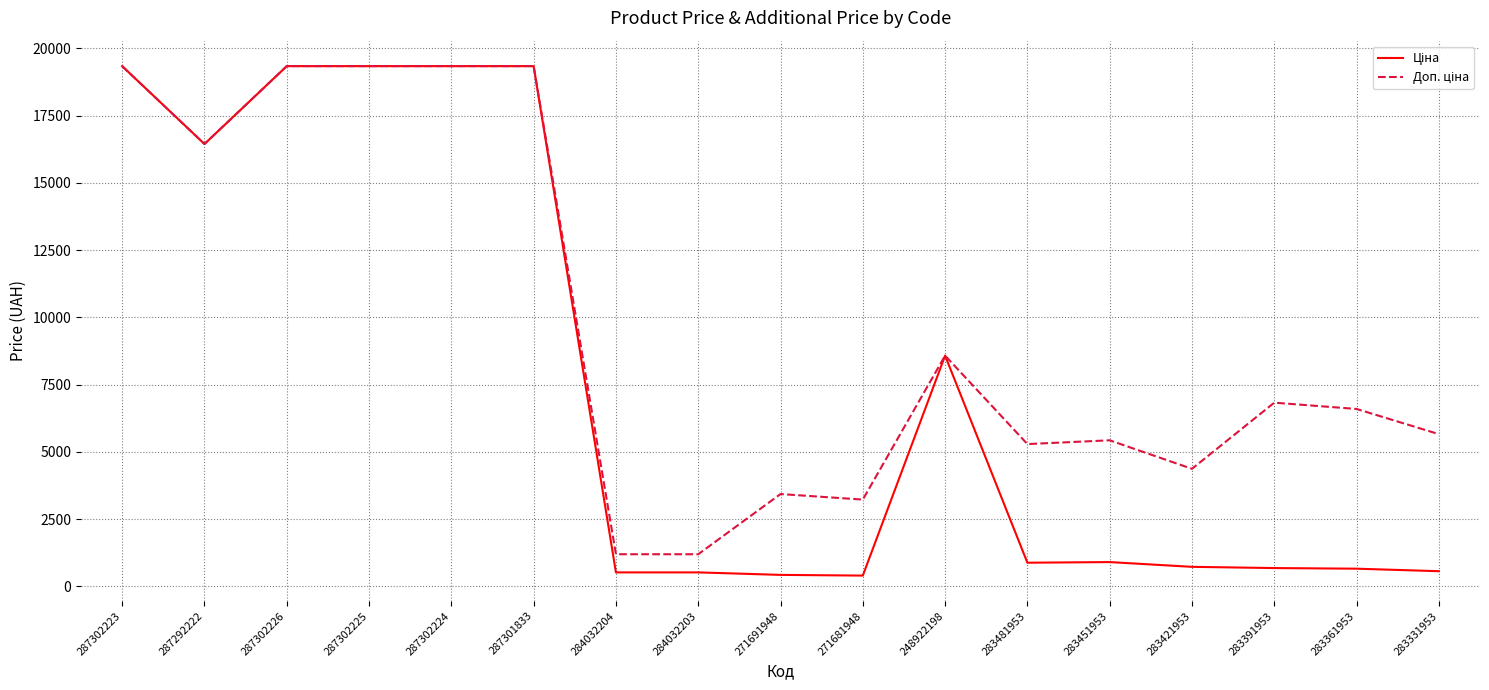

What is the total value across all series at 283421953?

5101.7